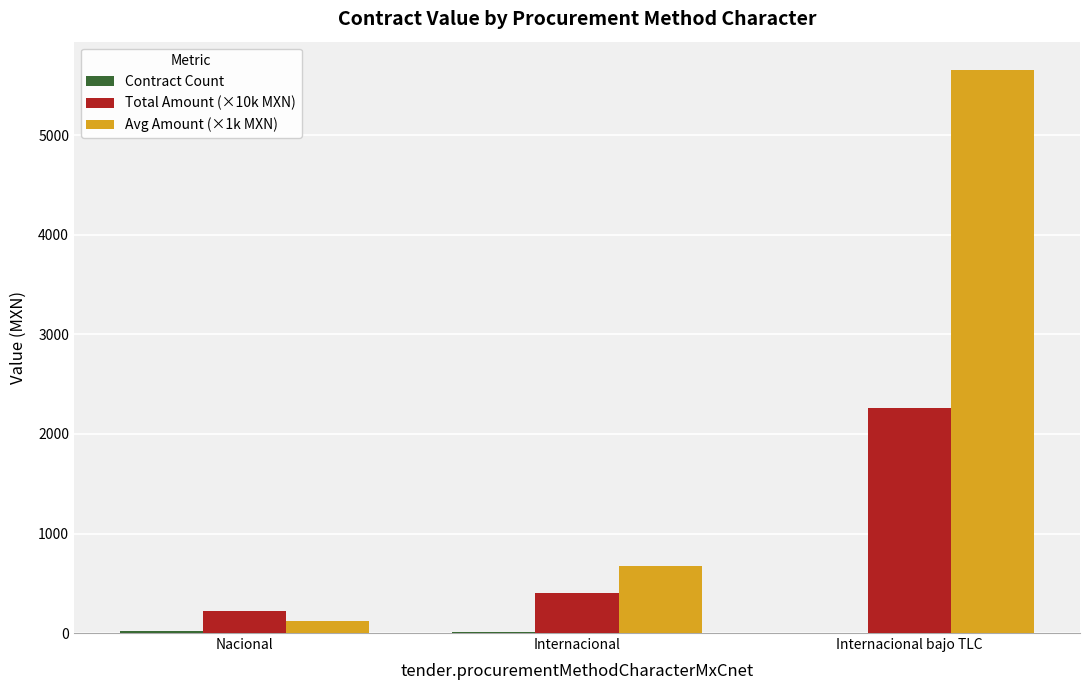

True or false: Total Amount (×10k MXN) has a value of 405.7 at Internacional.

True